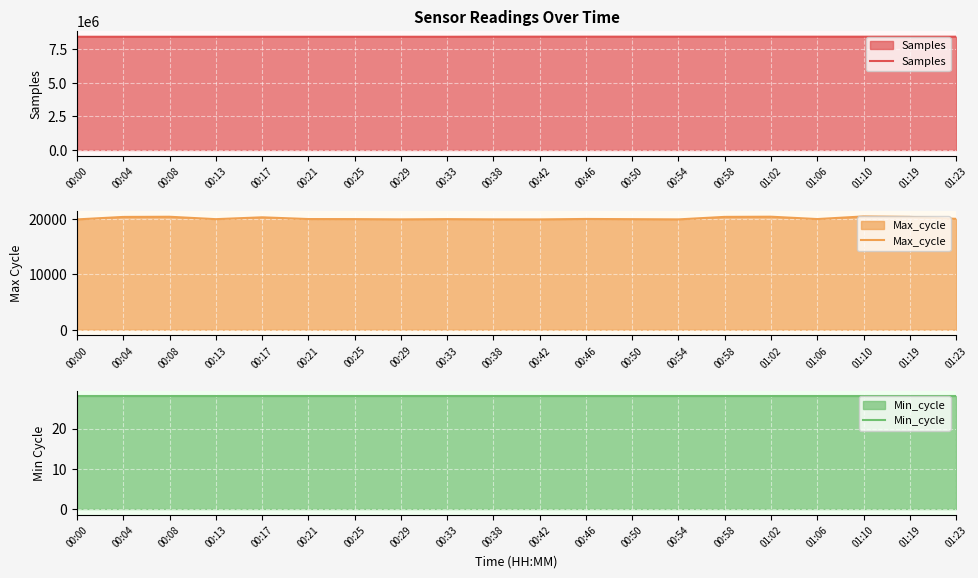

What is the total value across all series at 00:00?

8451211